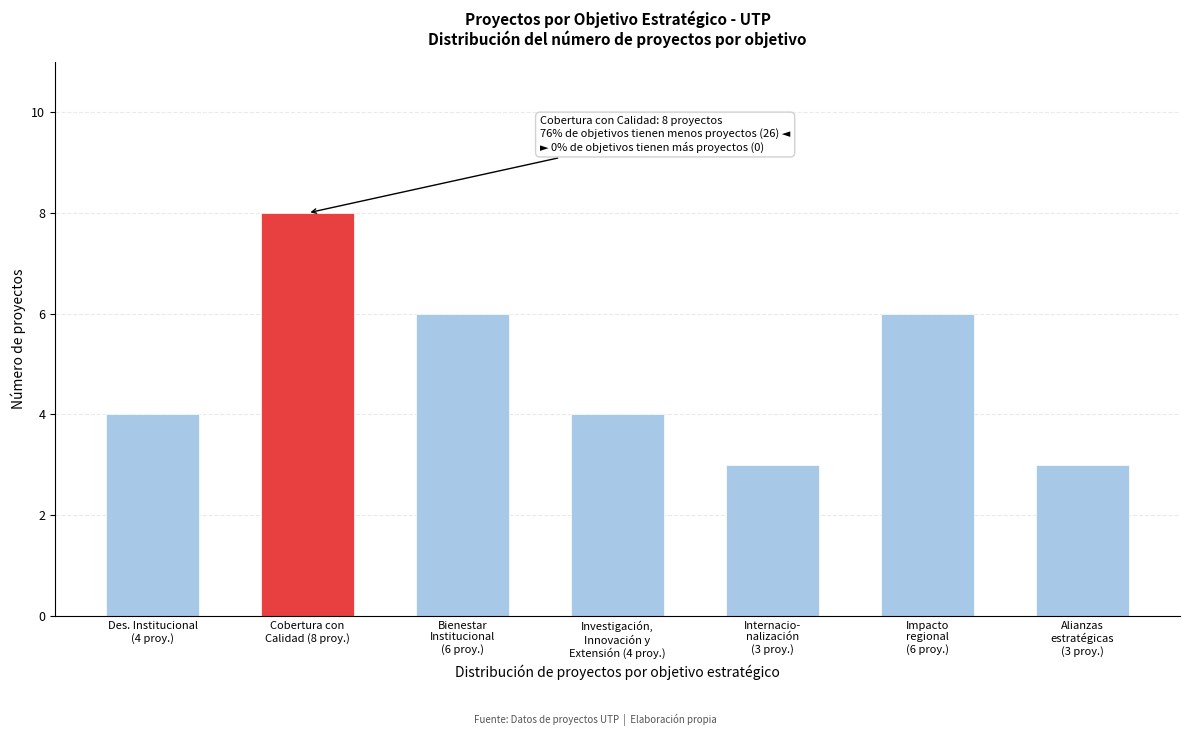

Reading left to right, extract all data points from this chart.

4	8	6	4	3	6	3